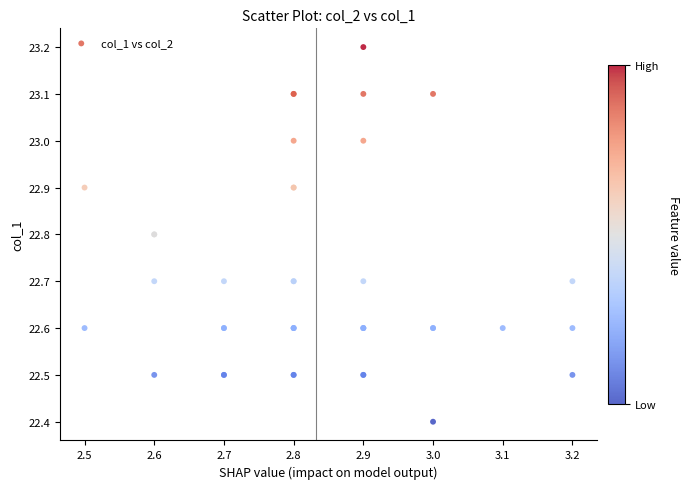

What Y value in the scatter plot is closest to 22?

22.4